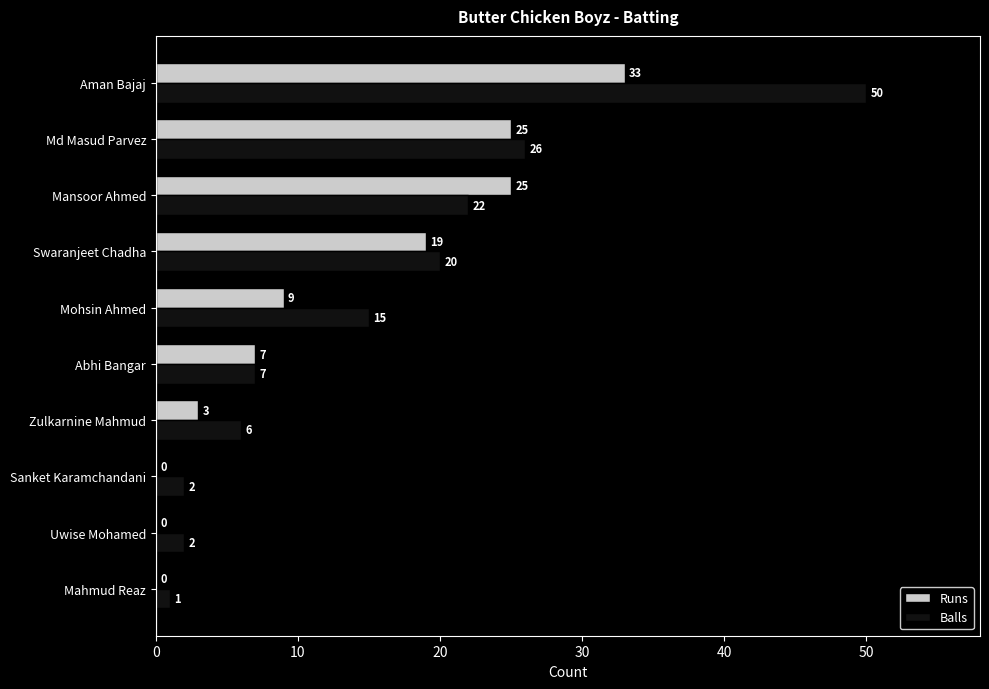

What is the approximate value of Runs at Zulkarnine Mahmud, to the nearest 5?

5